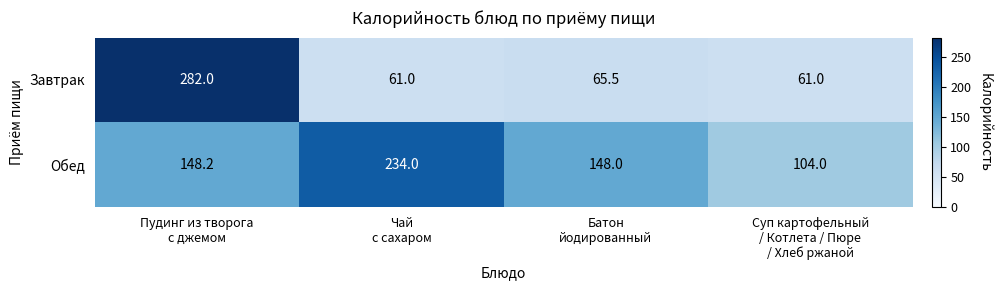

At which category is the sum across all series the highest?

Пудинг из творога
с джемом